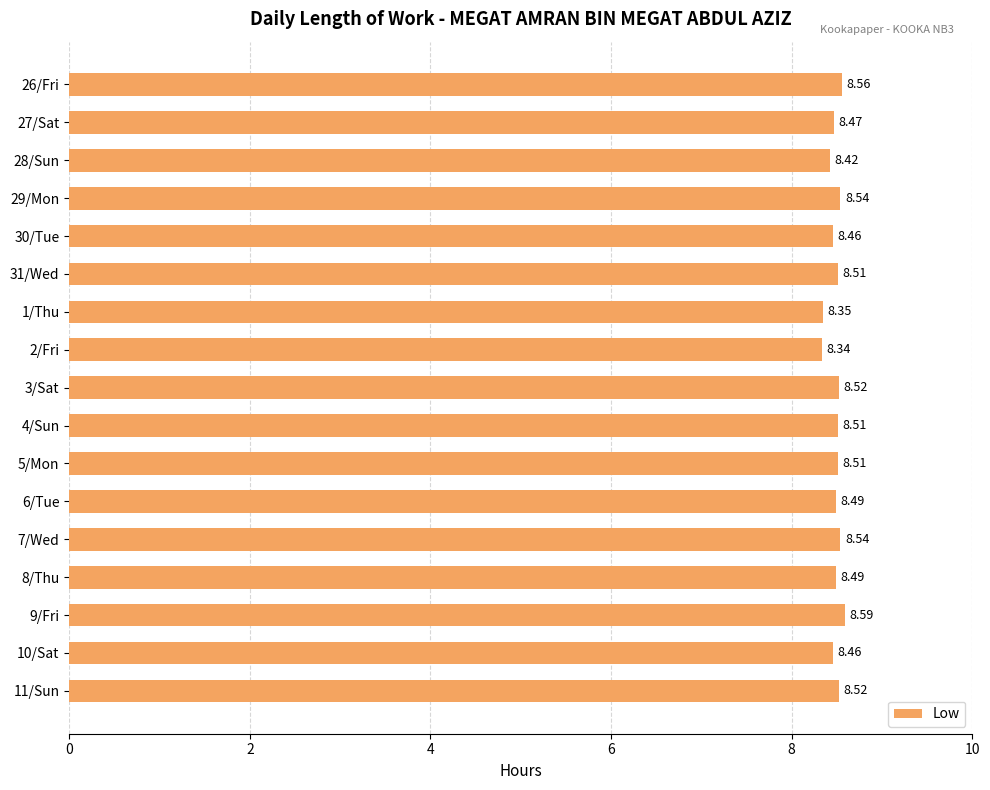

What is the average value?

8.5